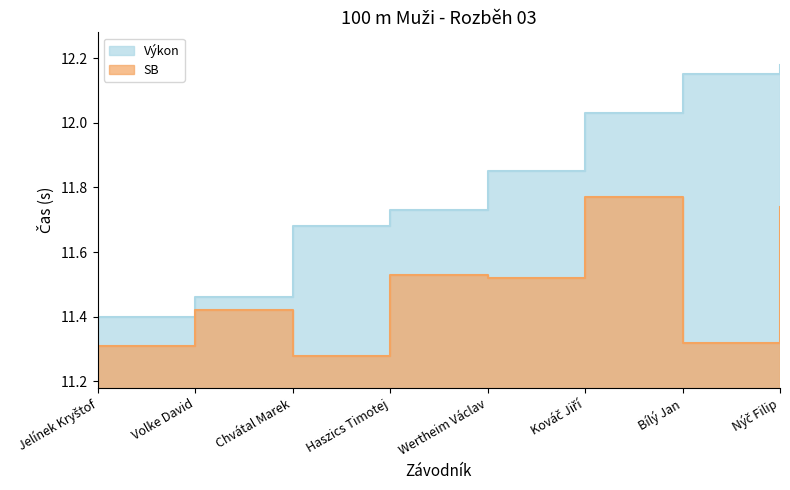

Which series has the largest total across all categories?

Pořadí